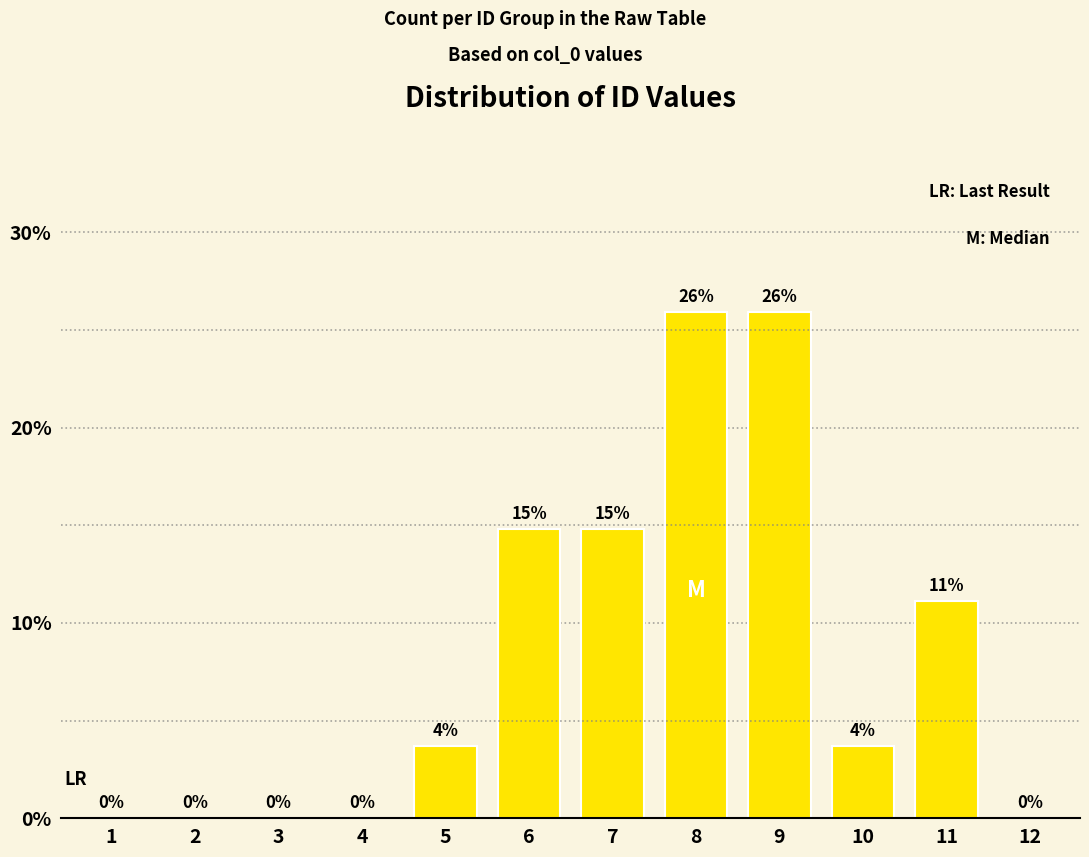

Is it true that the value at 11 is 2.5?

False